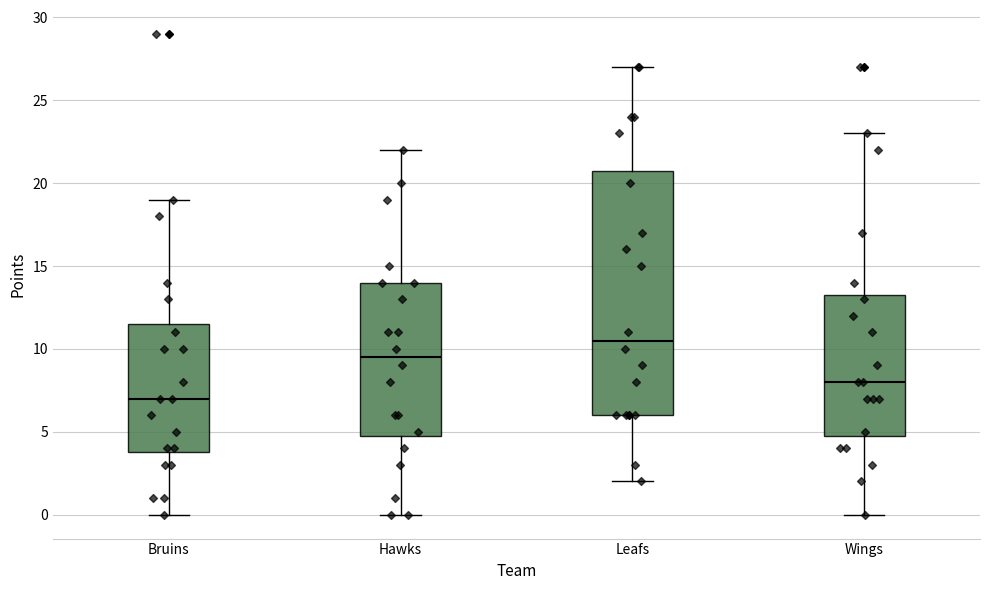

Which box is the tallest, from its lower edge to its upper edge?

Leafs